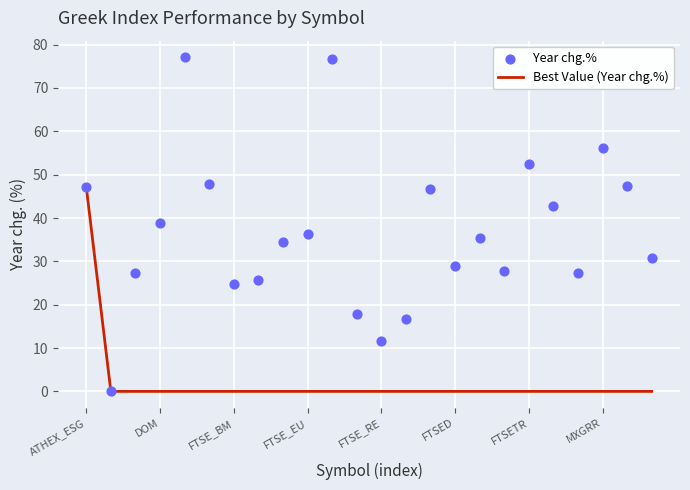

Which series reaches the maximum Y coordinate?

Year chg.%